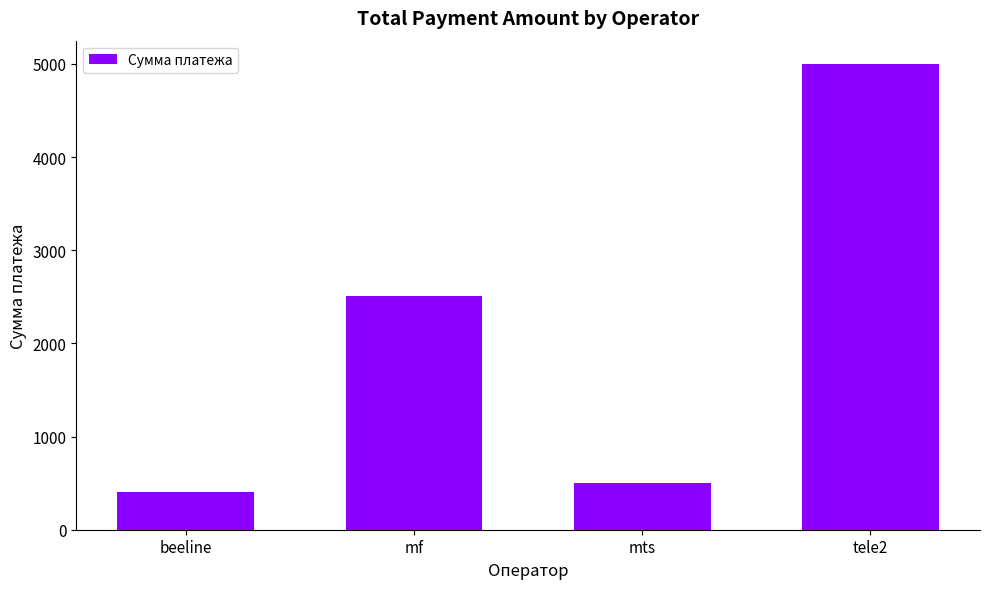

What is the label of the 3rd bar from the right?

mf